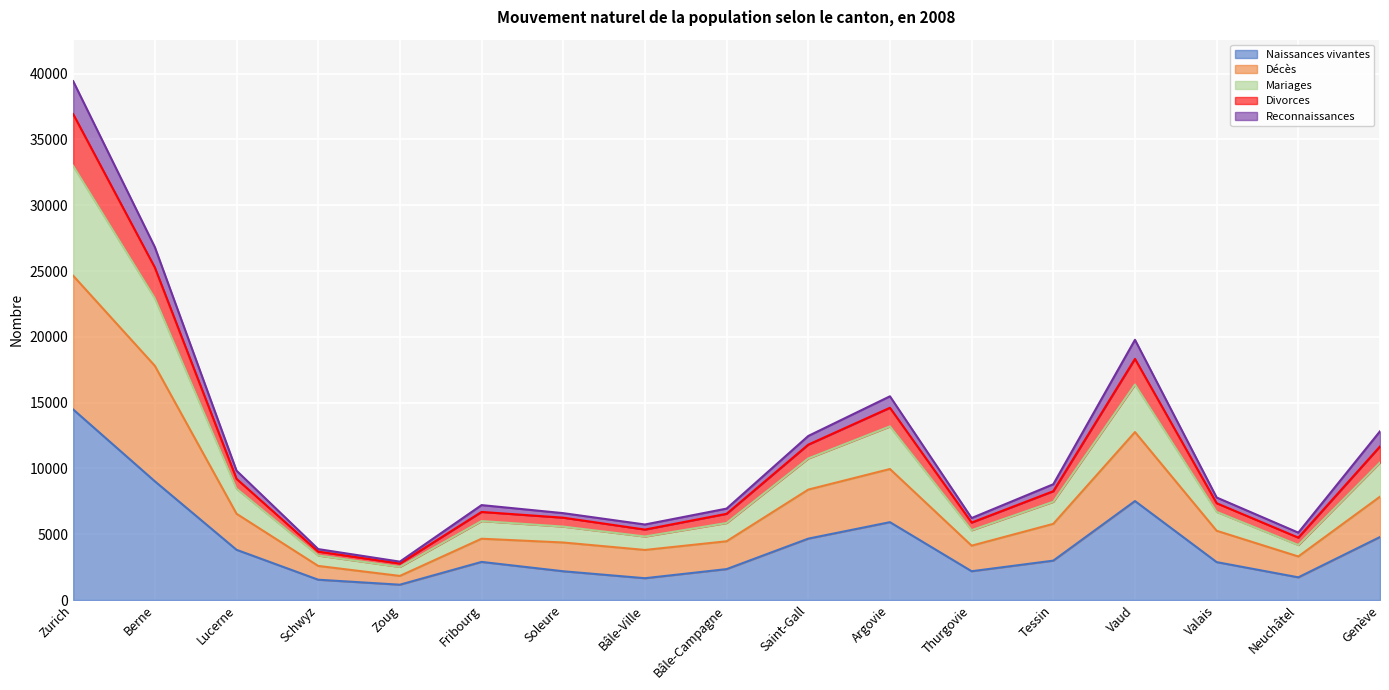

At which category does Divorces reach its first local valley?

Zoug